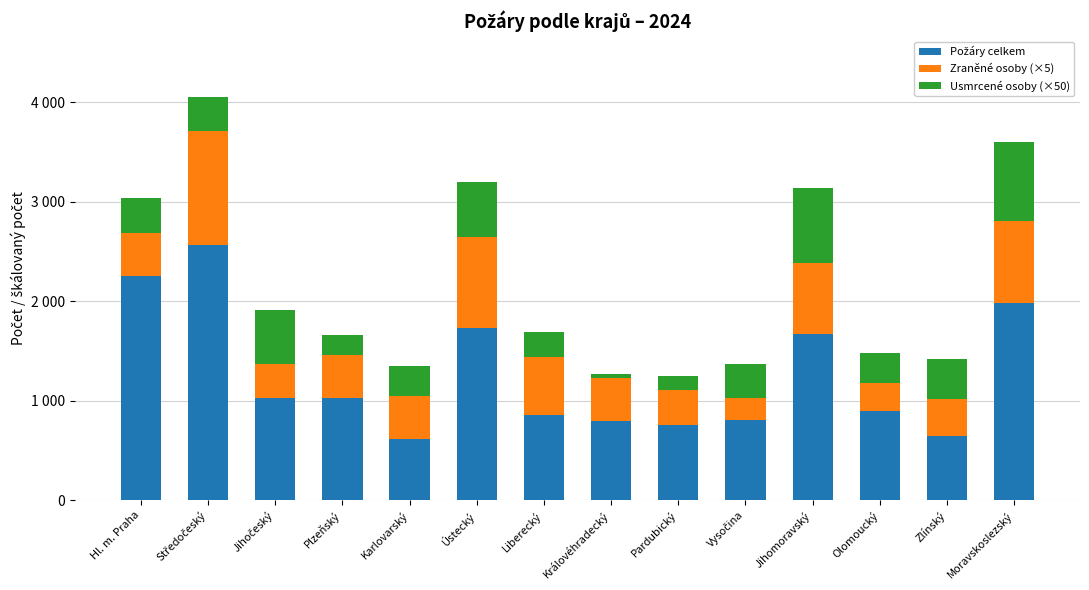

At which label does Zraněné osoby (×5) first exceed 435?

Středočeský